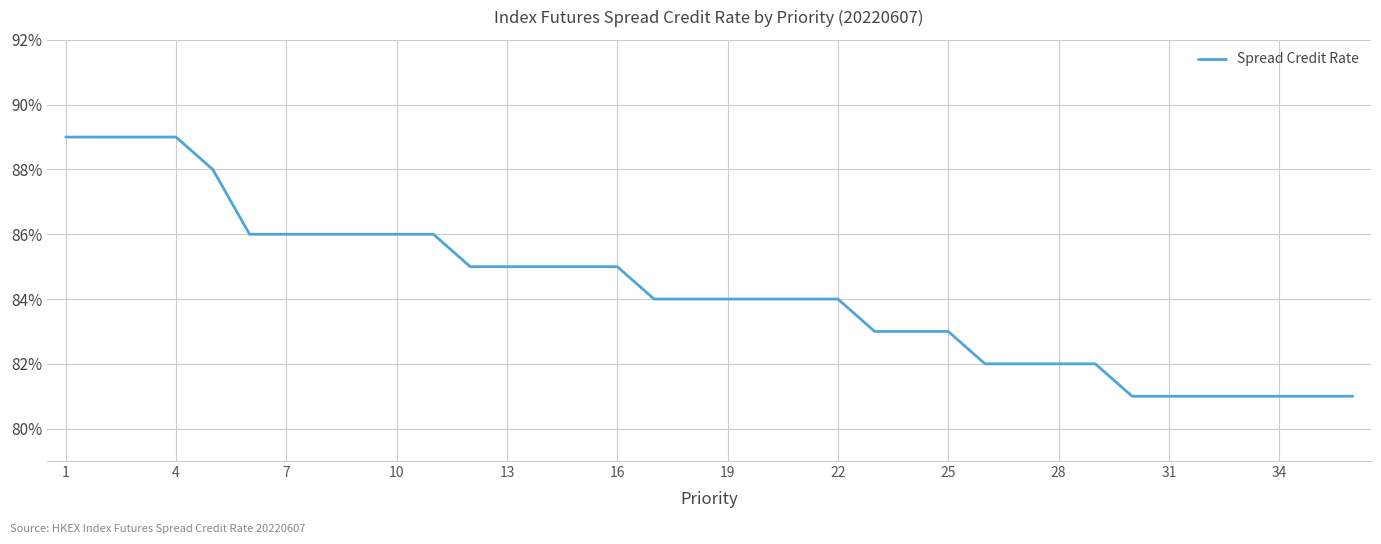

What is the smallest value displayed?

81